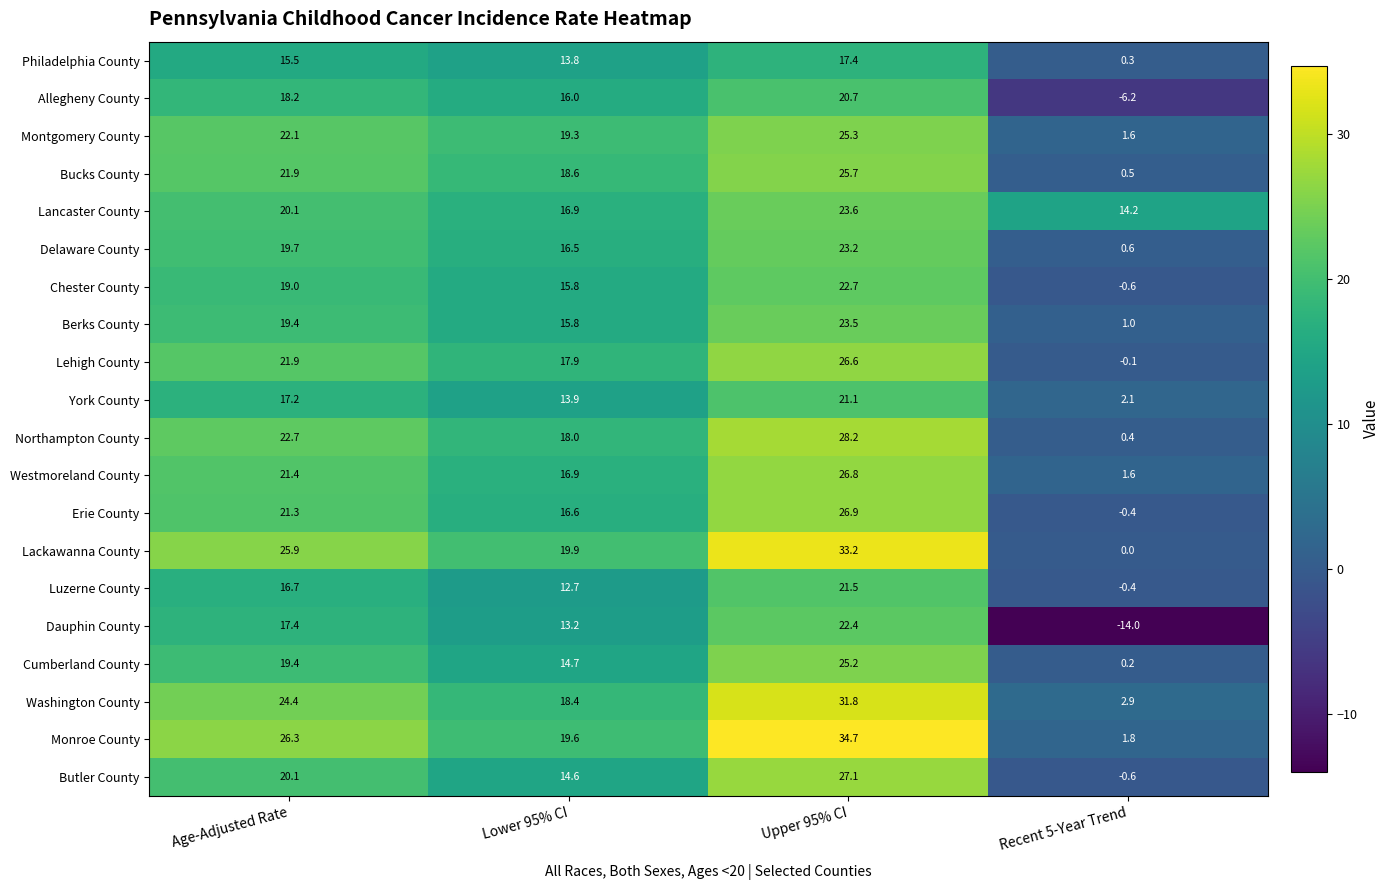

How many distinct data groups are displayed?

20